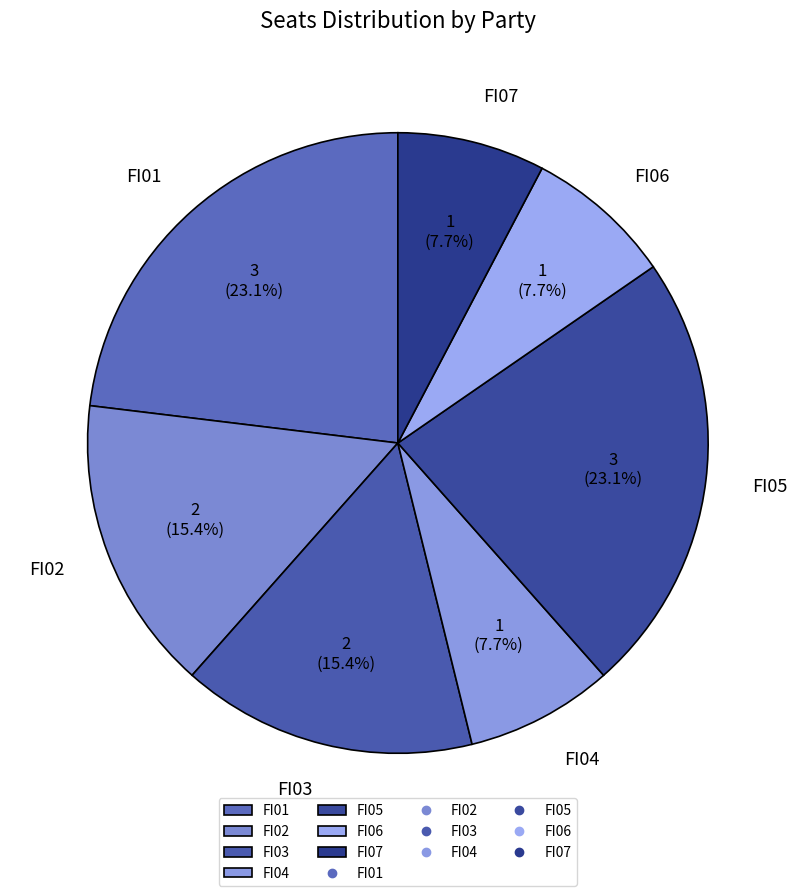

Is there any slice that represents more than half of the pie?

No